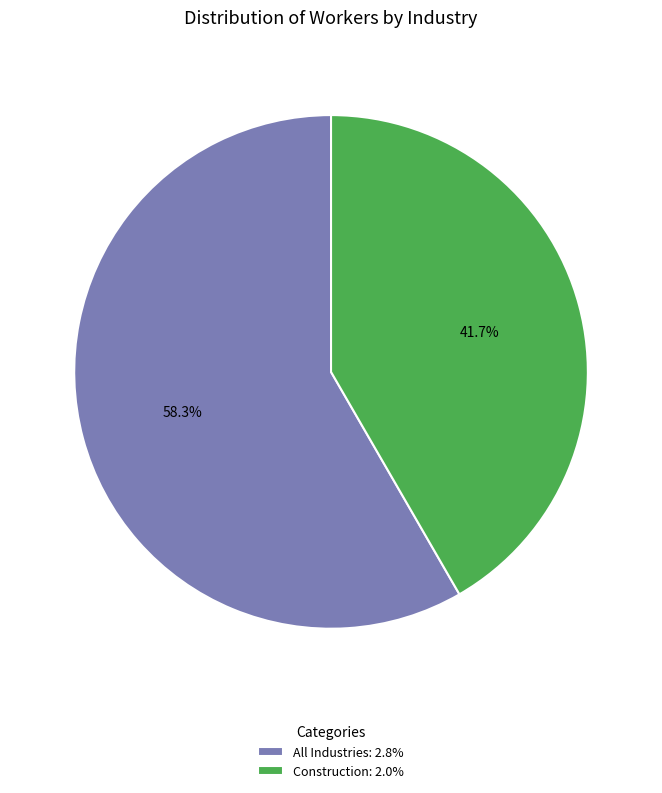

What percentage do Construction and All Industries together represent?

100.0%